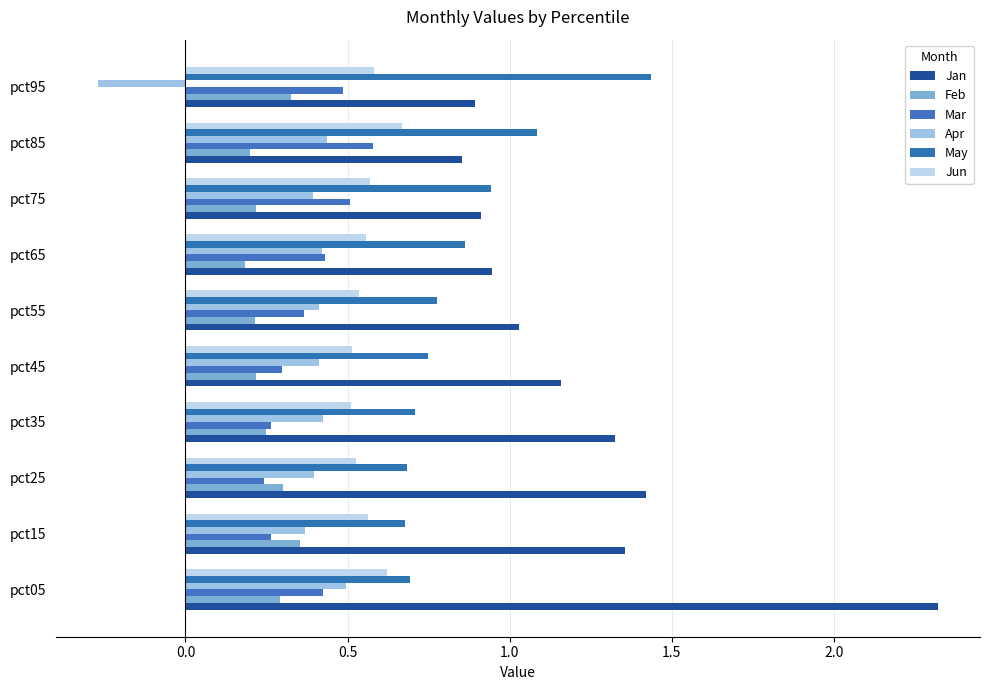

Reading left to right, what are all the values shown in this chart?

Jan: 2.3	1.4	1.4	1.3	1.2	1.0	0.9	0.9	0.9	0.9
Feb: 0.3	0.4	0.3	0.2	0.2	0.2	0.2	0.2	0.2	0.3
Mar: 0.4	0.3	0.2	0.3	0.3	0.4	0.4	0.5	0.6	0.5
Apr: 0.5	0.4	0.4	0.4	0.4	0.4	0.4	0.4	0.4	-0.3
May: 0.7	0.7	0.7	0.7	0.7	0.8	0.9	0.9	1.1	1.4
Jun: 0.6	0.6	0.5	0.5	0.5	0.5	0.6	0.6	0.7	0.6